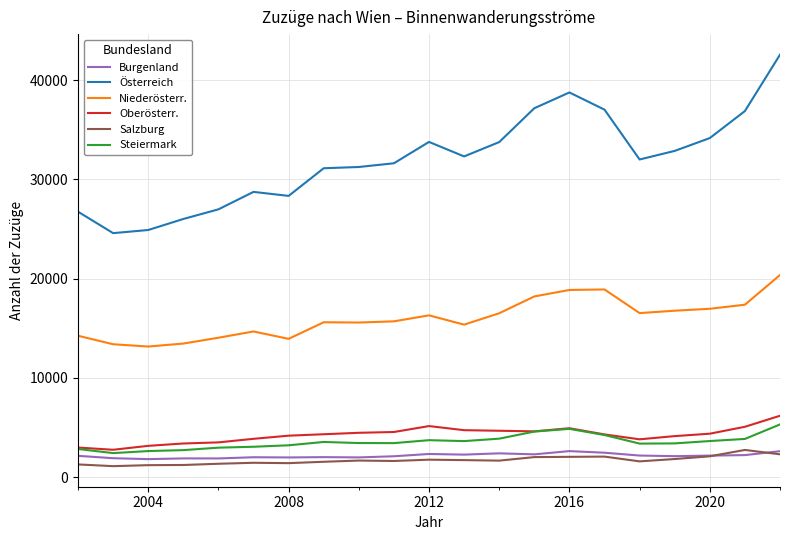

True or false: Österreich and Salzburg intersect in this chart.

False